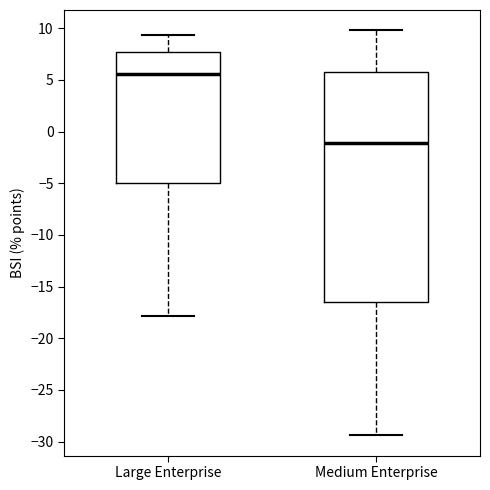

Which box is the tallest, from its lower edge to its upper edge?

Medium Enterprise